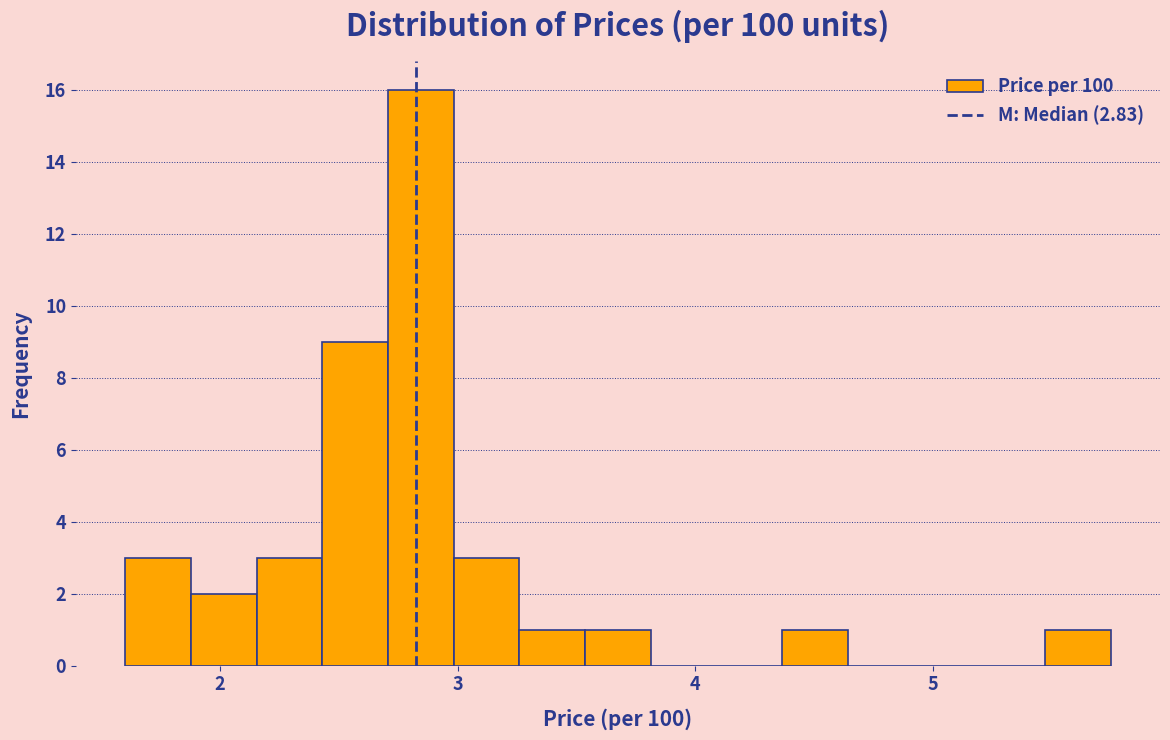

Read against the x-axis, roughly where is the centre of the tallest bar?

2.8